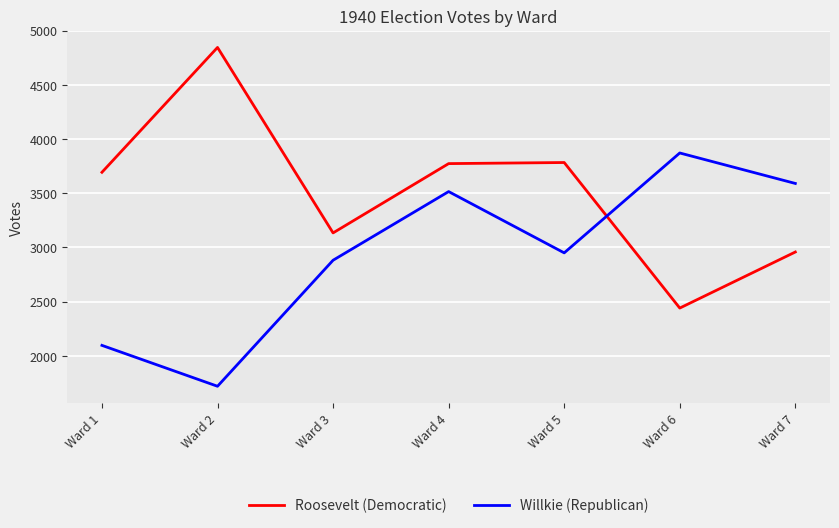

How many lines are shown in the chart?

2